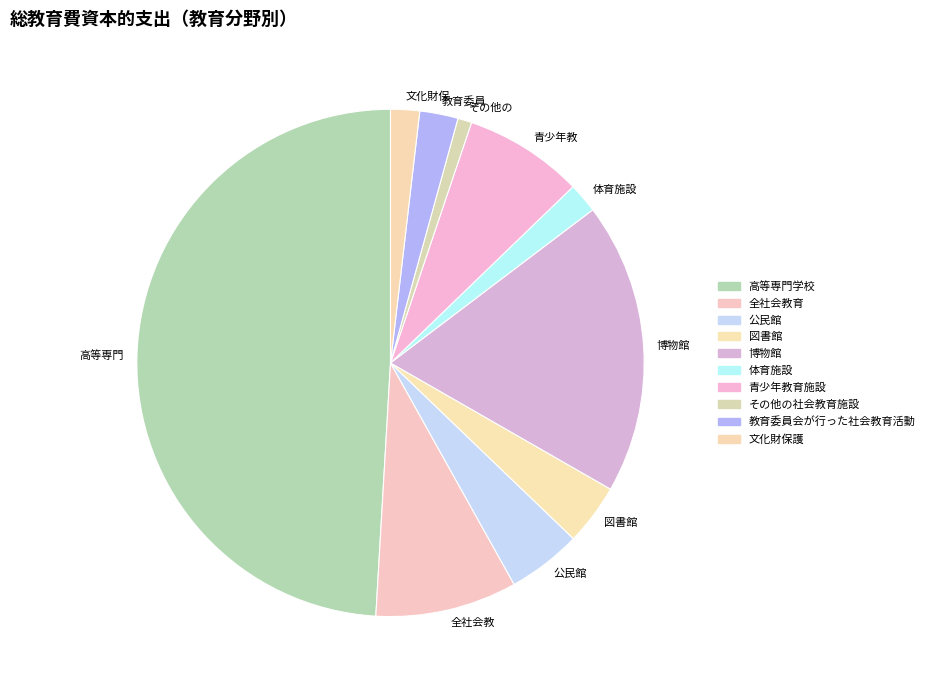

Which has a higher value, 青少年教 or 全社会教?

全社会教